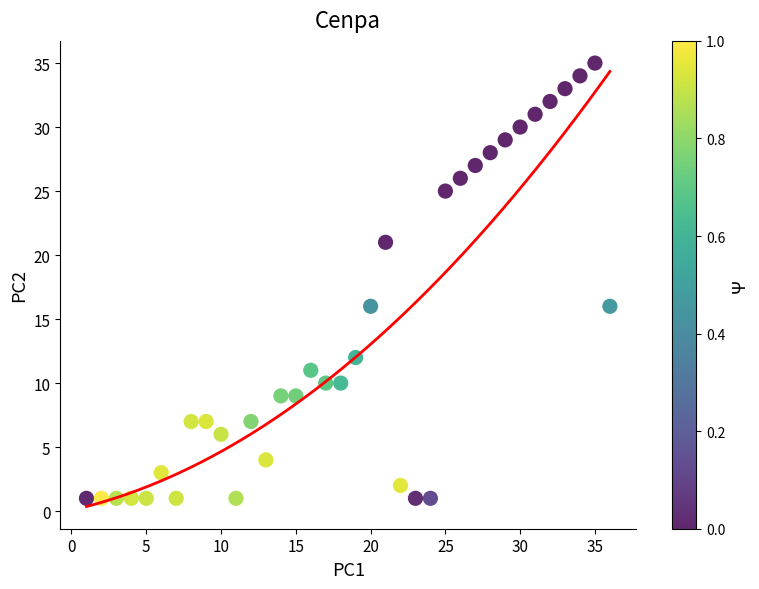

What is the range of Y values (max minus min)?

34